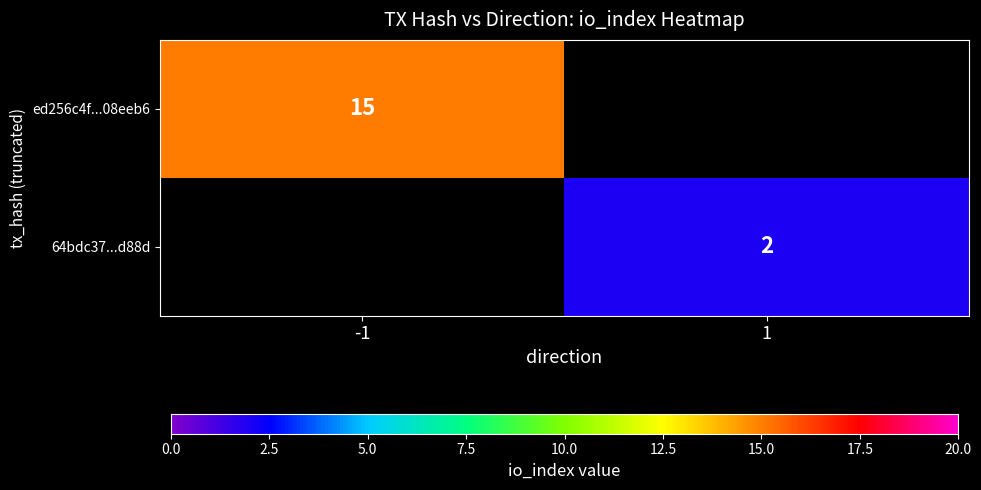

The value of ed256c4f...08eeb6 at -1 is 15. True or false?

True